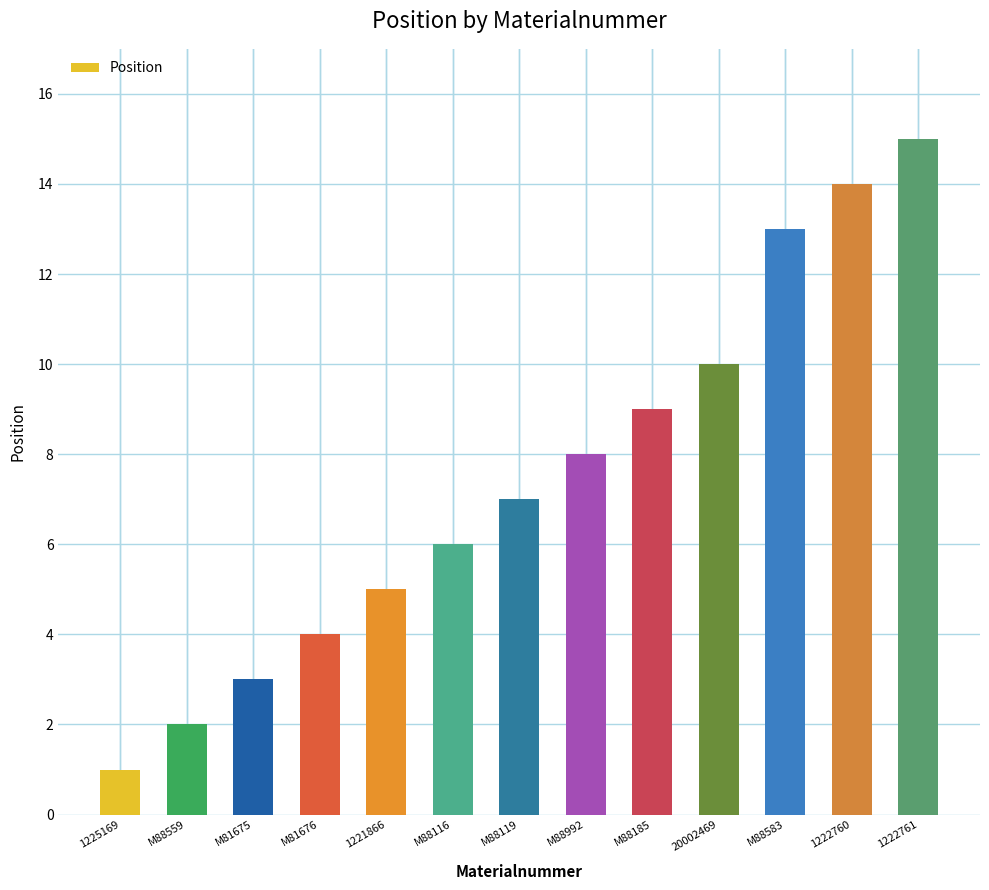

Reading left to right, extract all data points from this chart.

1	2	3	4	5	6	7	8	9	10	13	14	15